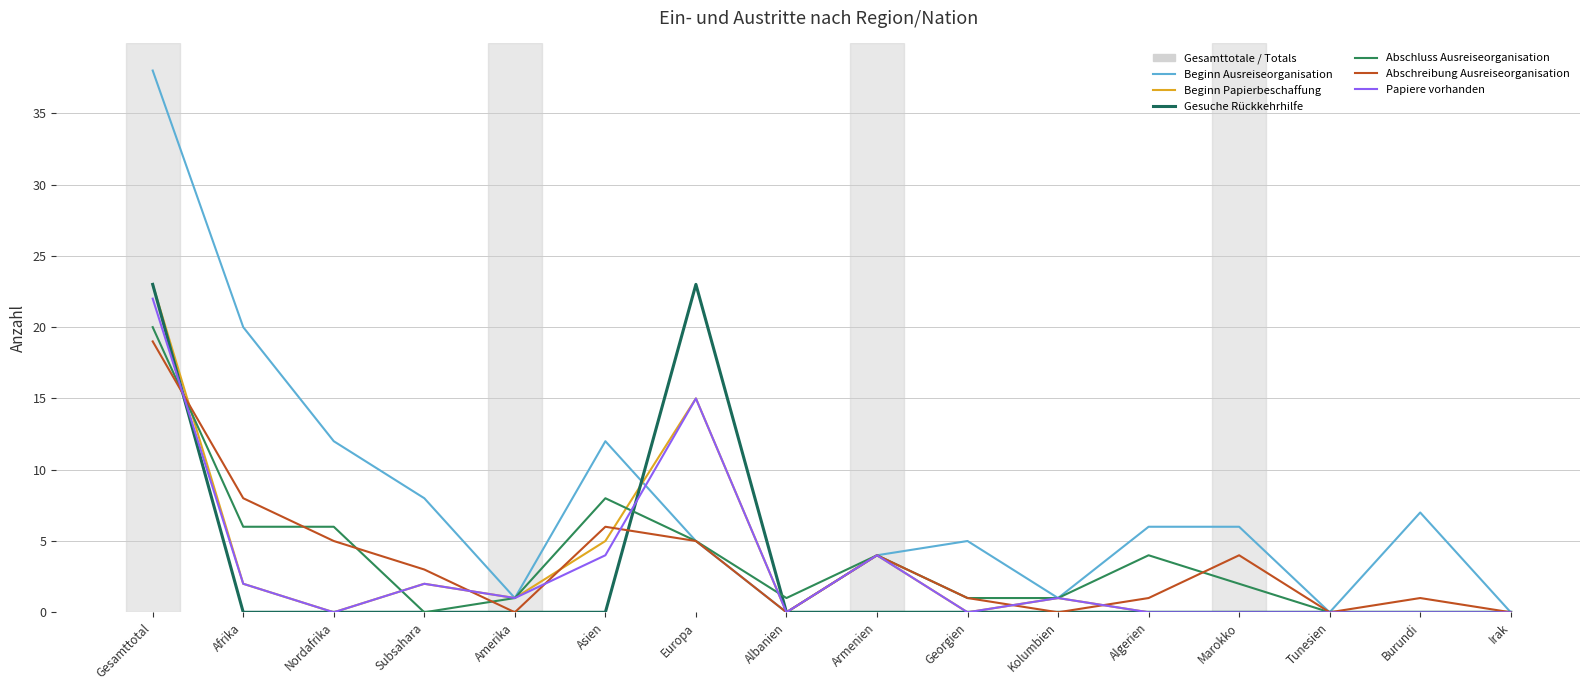

The Papiere vorhanden series shows 4 at Armenien. True or false?

True